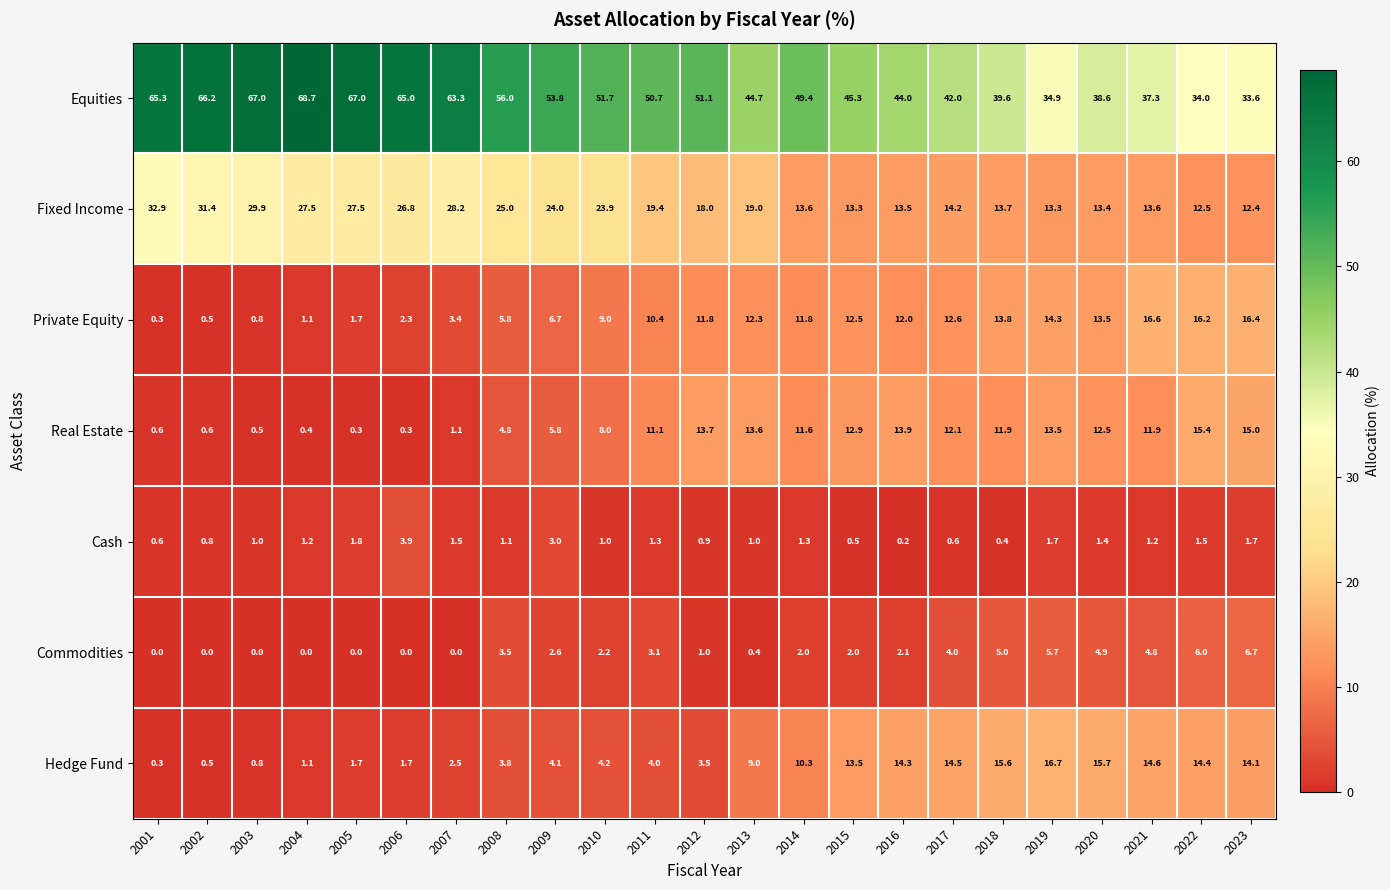

What is the total value across all series at 2014?

100.0